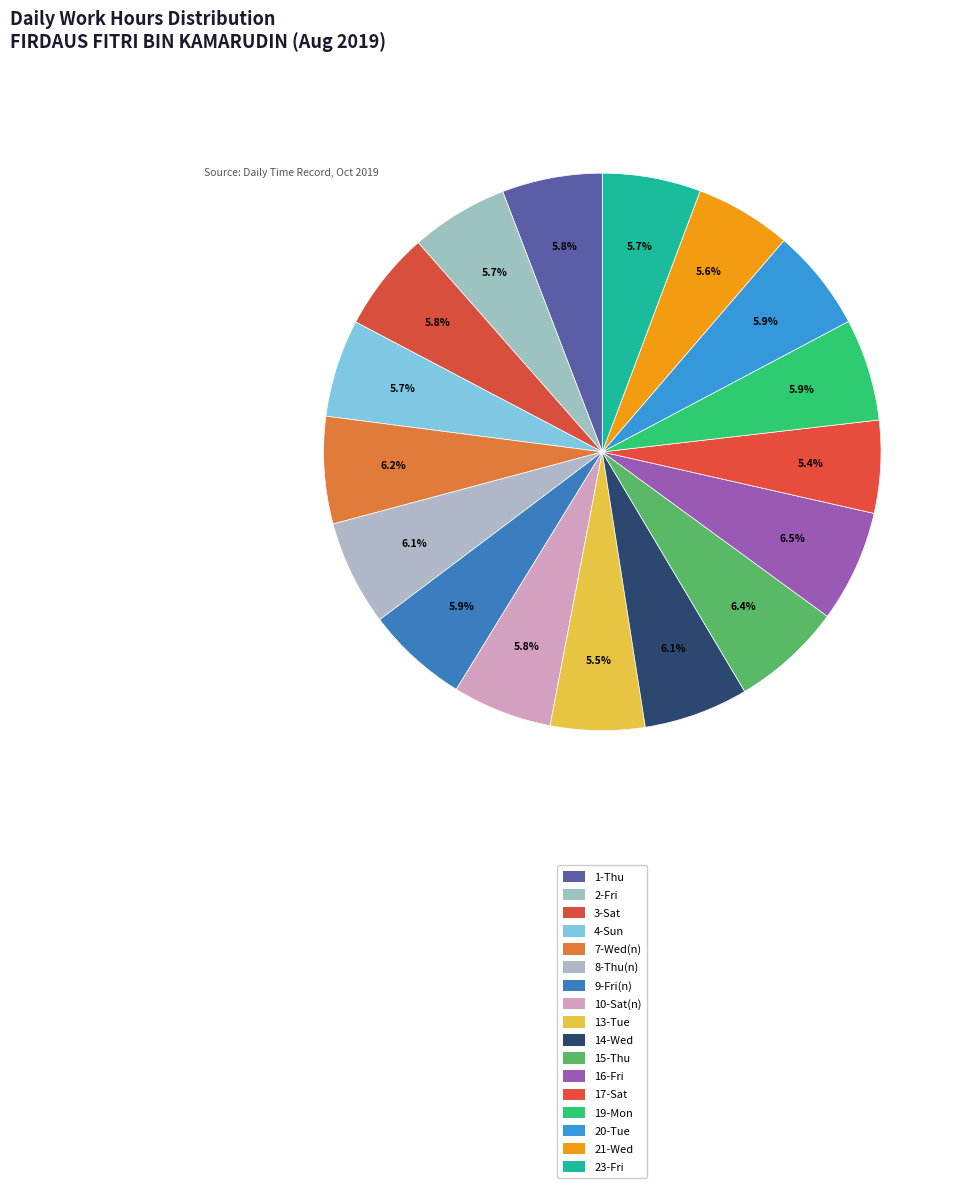

How much of the chart is everything except 16-Fri?

93.5%